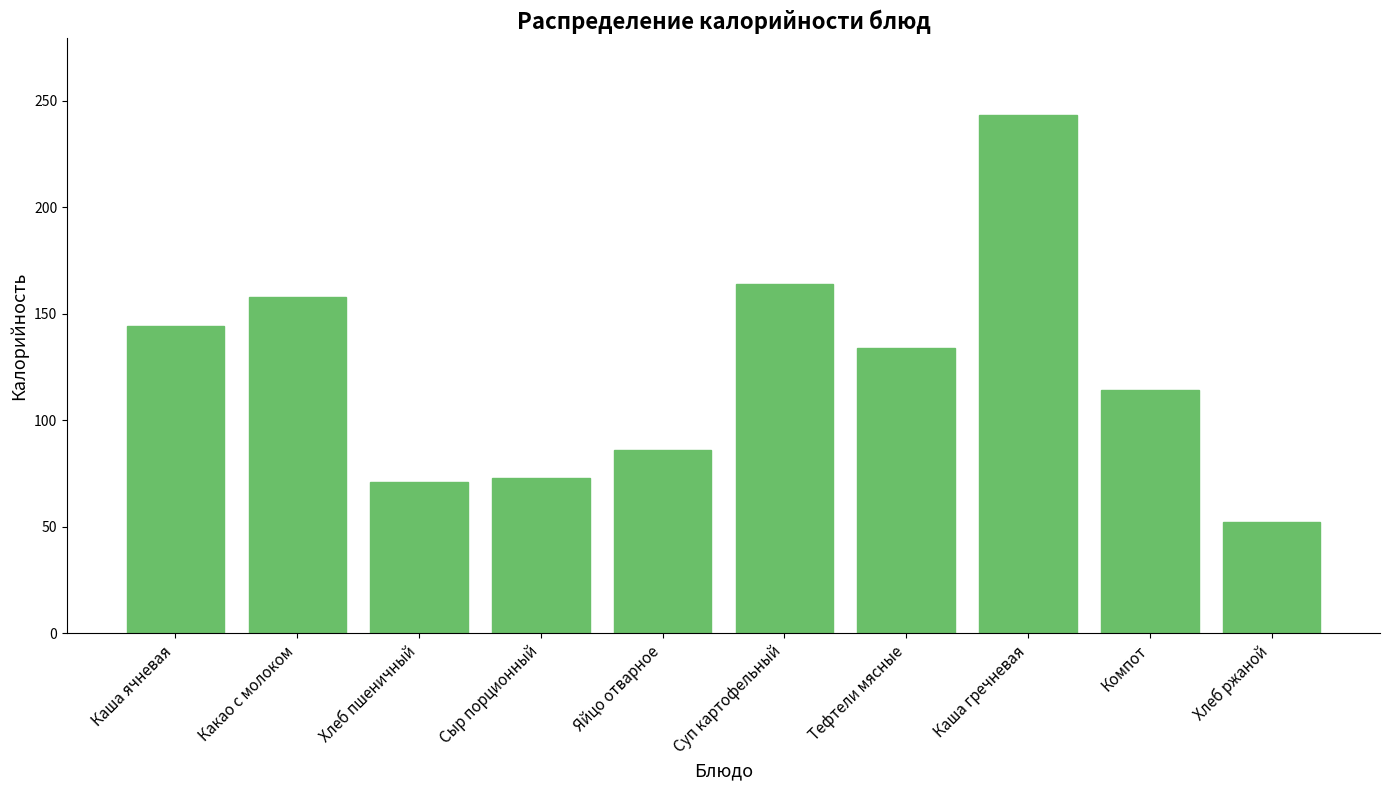

Reading right to left, what are all the values shown in this chart?

Хлеб ржаной=52.3	Компот=114.0	Каша гречневая=243.0	Тефтели мясные=134.0	Суп картофельный=164.0	Яйцо отварное=86.0	Сыр порционный=72.7	Хлеб пшеничный=71.0	Какао с молоком=158.0	Каша ячневая=144.0